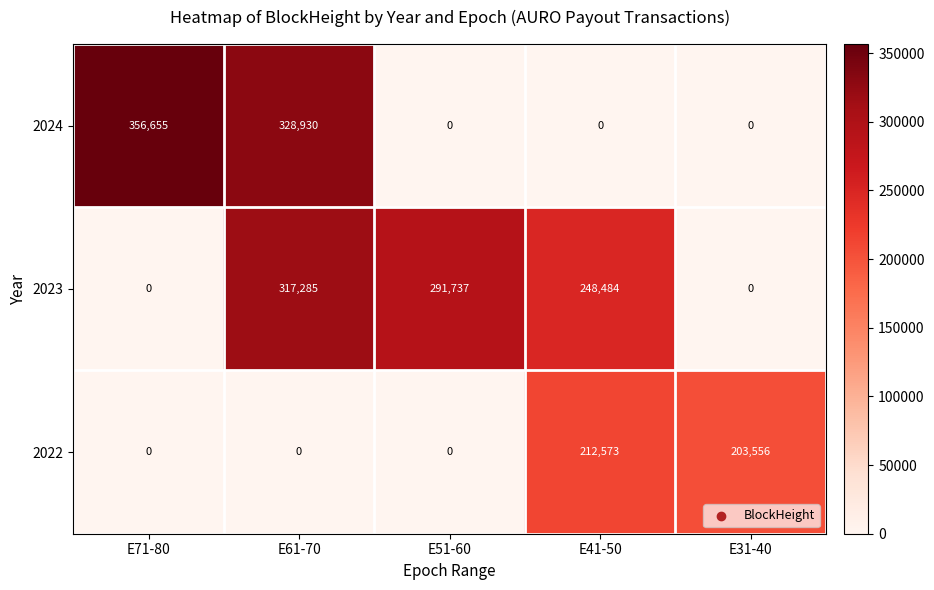

What is the average value of the 2023 series?

171501